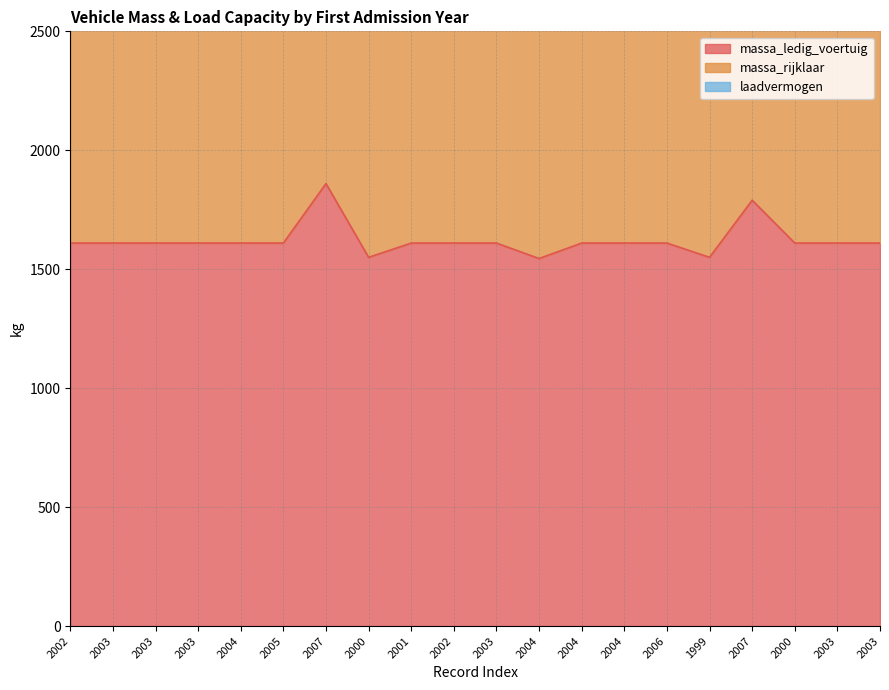

What is the label of the 13th point from the right?

2000